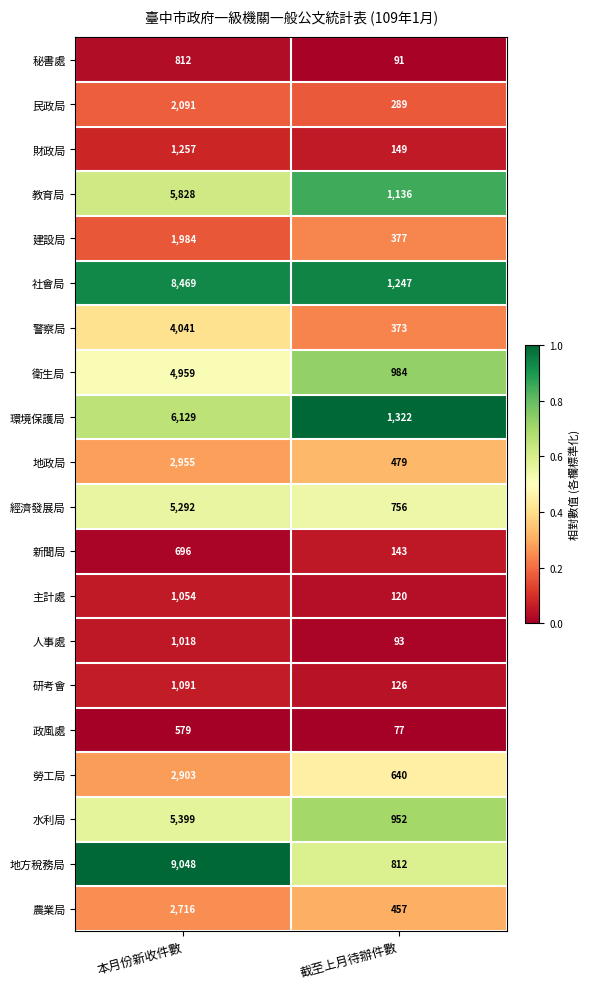

At which category is the sum across all series the highest?

本月份新收件數